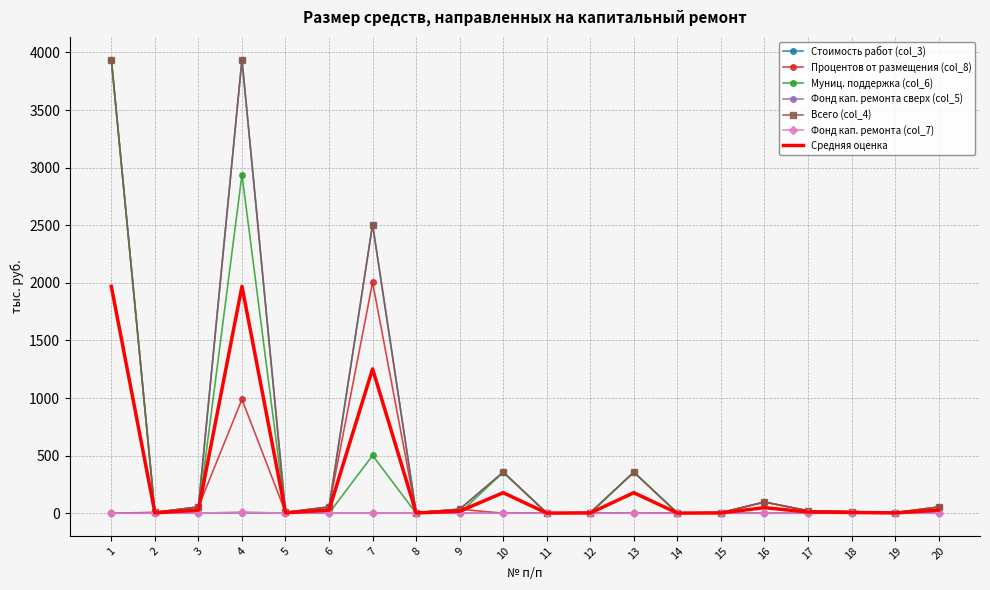

Reading left to right, extract all data points from this chart.

Стоимость работ (col_3): 3938.5	7.5	54.6	3938.5	7.5	54.6	2506.2	5.0	34.8	356.4	2.5	5.0	356.4	2.5	5.0	97.0	21.2	13.7	5.0	53.9
Процентов от размещения (col_8): 0.0	7.5	54.6	988.4	7.5	54.6	2004.3	5.0	34.8	0.0	2.5	5.0	0.0	2.5	5.0	97.0	21.2	13.7	5.0	53.9
Муниц. поддержка (col_6): 3938.5	0.0	0.0	2938.5	0.0	0.0	501.9	0.0	0.0	356.4	0.0	0.0	356.4	0.0	0.0	0.0	0.0	0.0	0.0	0.0
Всего (col_4): 3938.5	7.5	54.6	3938.5	7.5	54.6	2506.2	5.0	34.8	356.4	2.5	5.0	356.4	2.5	5.0	97.0	21.2	13.7	5.0	53.9
Фонд кап. ремонта (col_7): 0.0	0.0	0.0	11.6	0.0	0.0	0.0	0.0	0.0	0.0	0.0	0.0	0.0	0.0	0.0	0.0	0.0	0.0	0.0	0.0